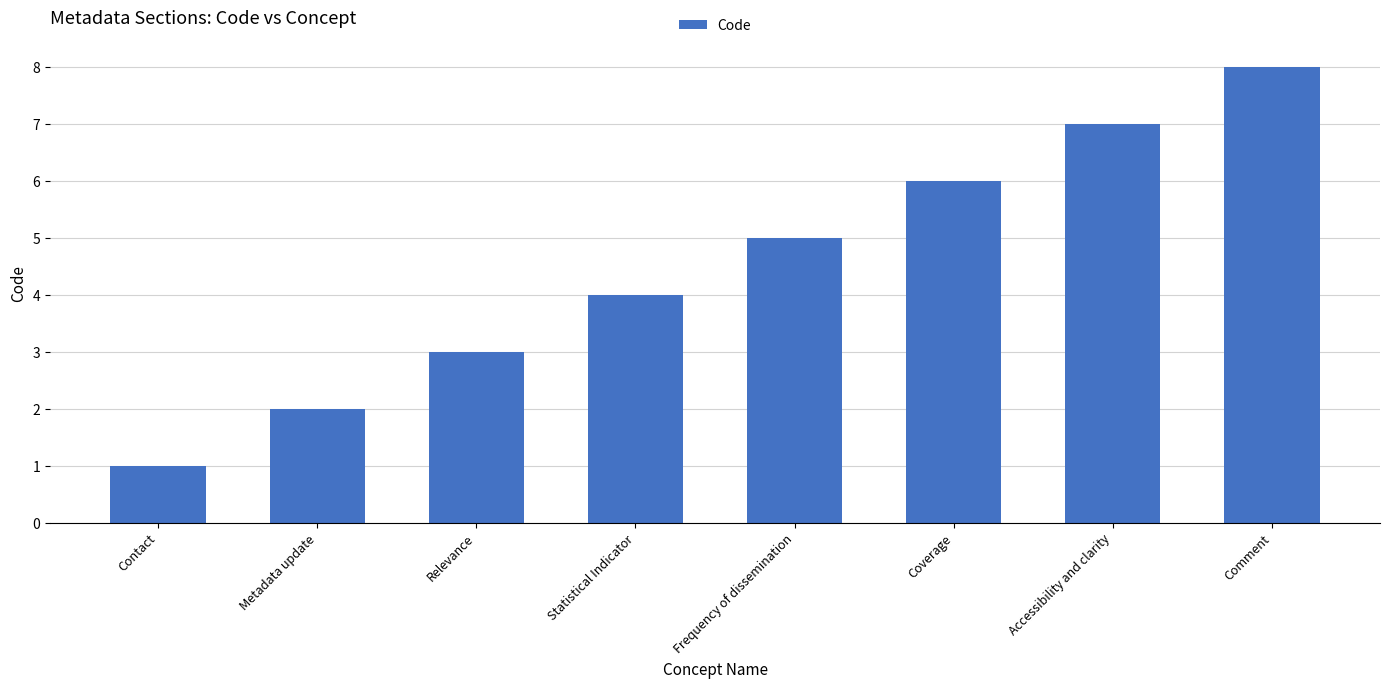

At which category does the chart reach its minimum across all series?

Contact